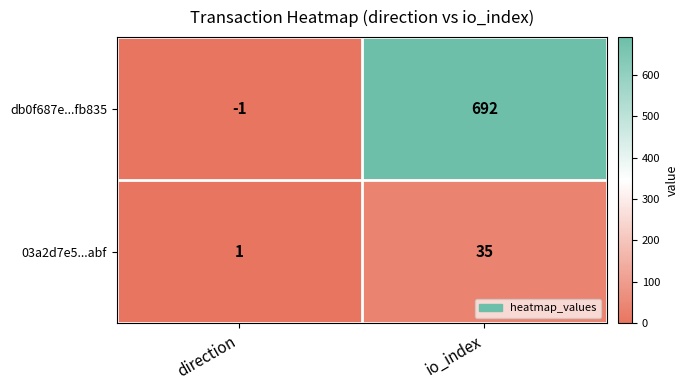

Is it true that 03a2d7e5...abf equals 1 at direction?

True